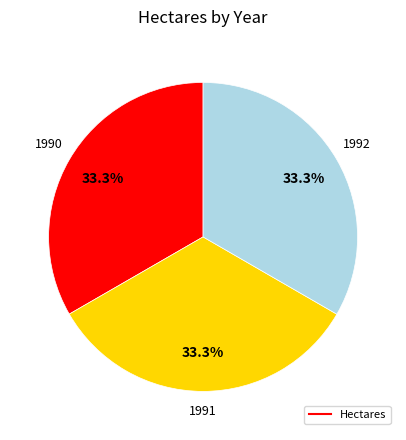

Count the number of slices in the pie.

3